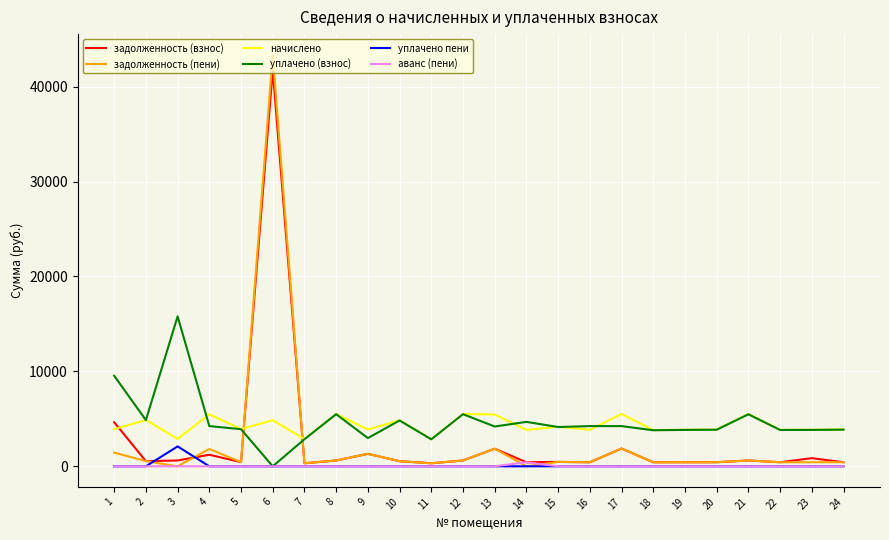

The начислено series shows 1371.5 at 22. True or false?

False